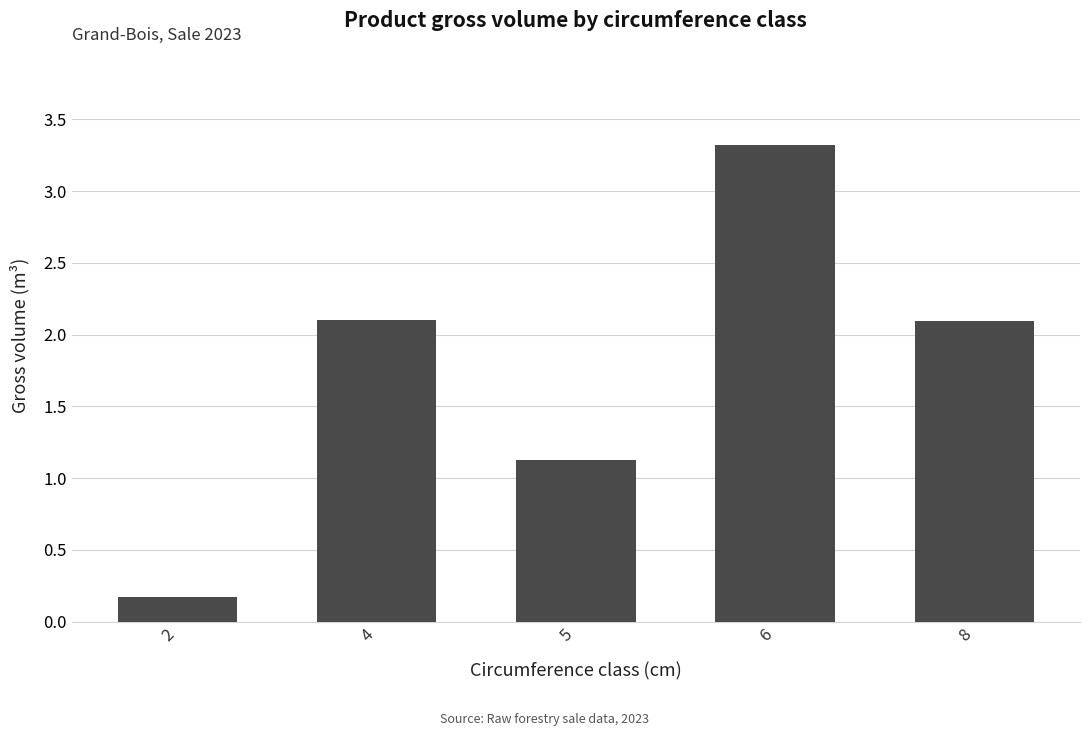

Reading left to right, list all the values displayed in this chart.

0.2	2.1	1.1	3.3	2.1